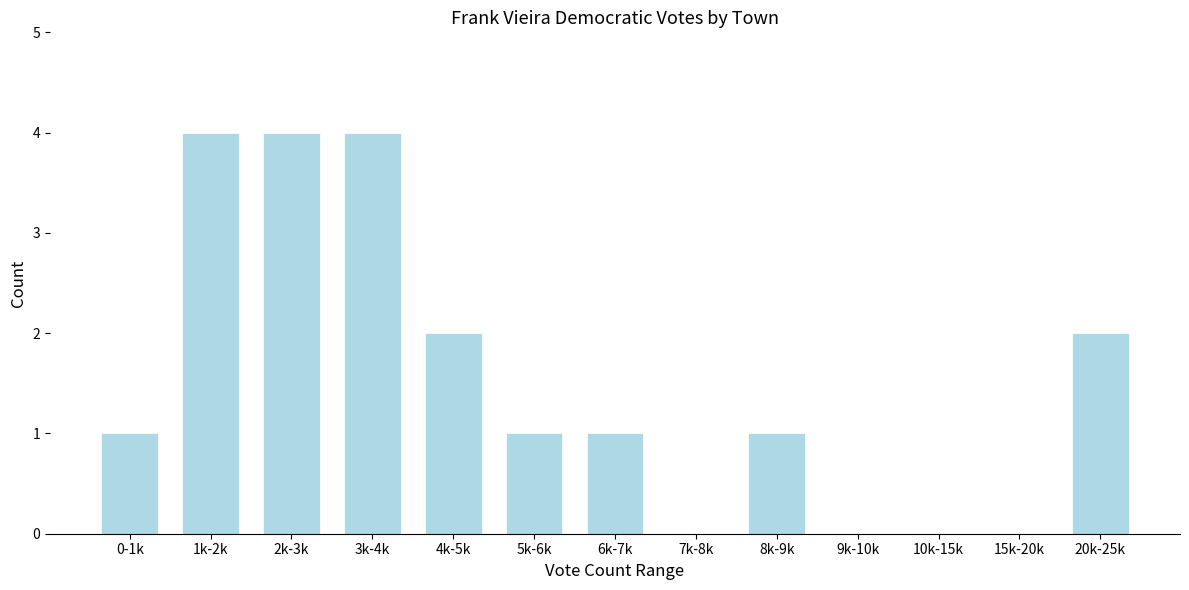

Reading left to right, list all the values displayed in this chart.

0-1k=1	1k-2k=4	2k-3k=4	3k-4k=4	4k-5k=2	5k-6k=1	6k-7k=1	7k-8k=0	8k-9k=1	9k-10k=0	10k-15k=0	15k-20k=0	20k-25k=2